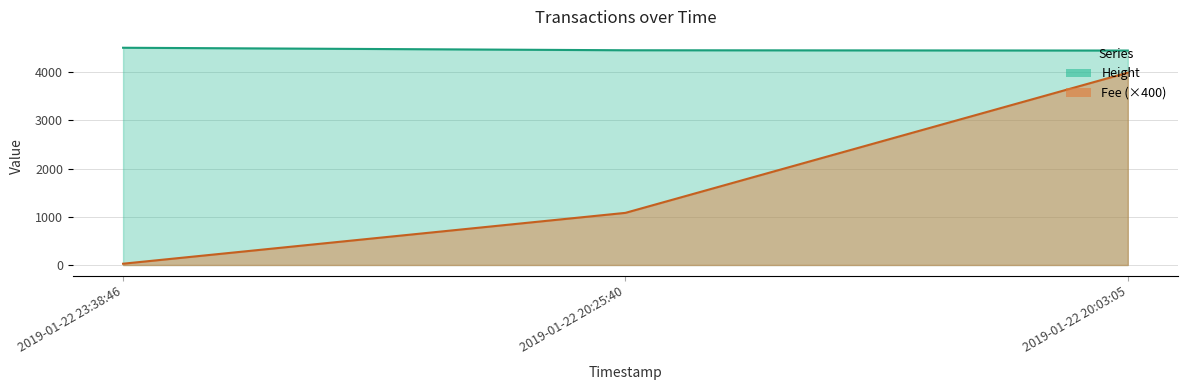

List the series in order of their peak value, lowest first.

Fee, Height